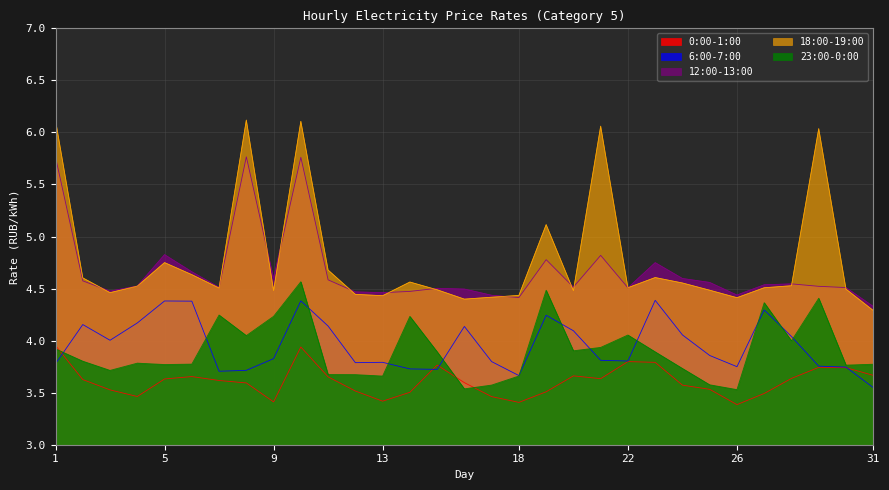

Rank the series by their maximum value, from highest to lowest.

18:00-19:00, 12:00-13:00, 23:00-0:00, 6:00-7:00, 0:00-1:00